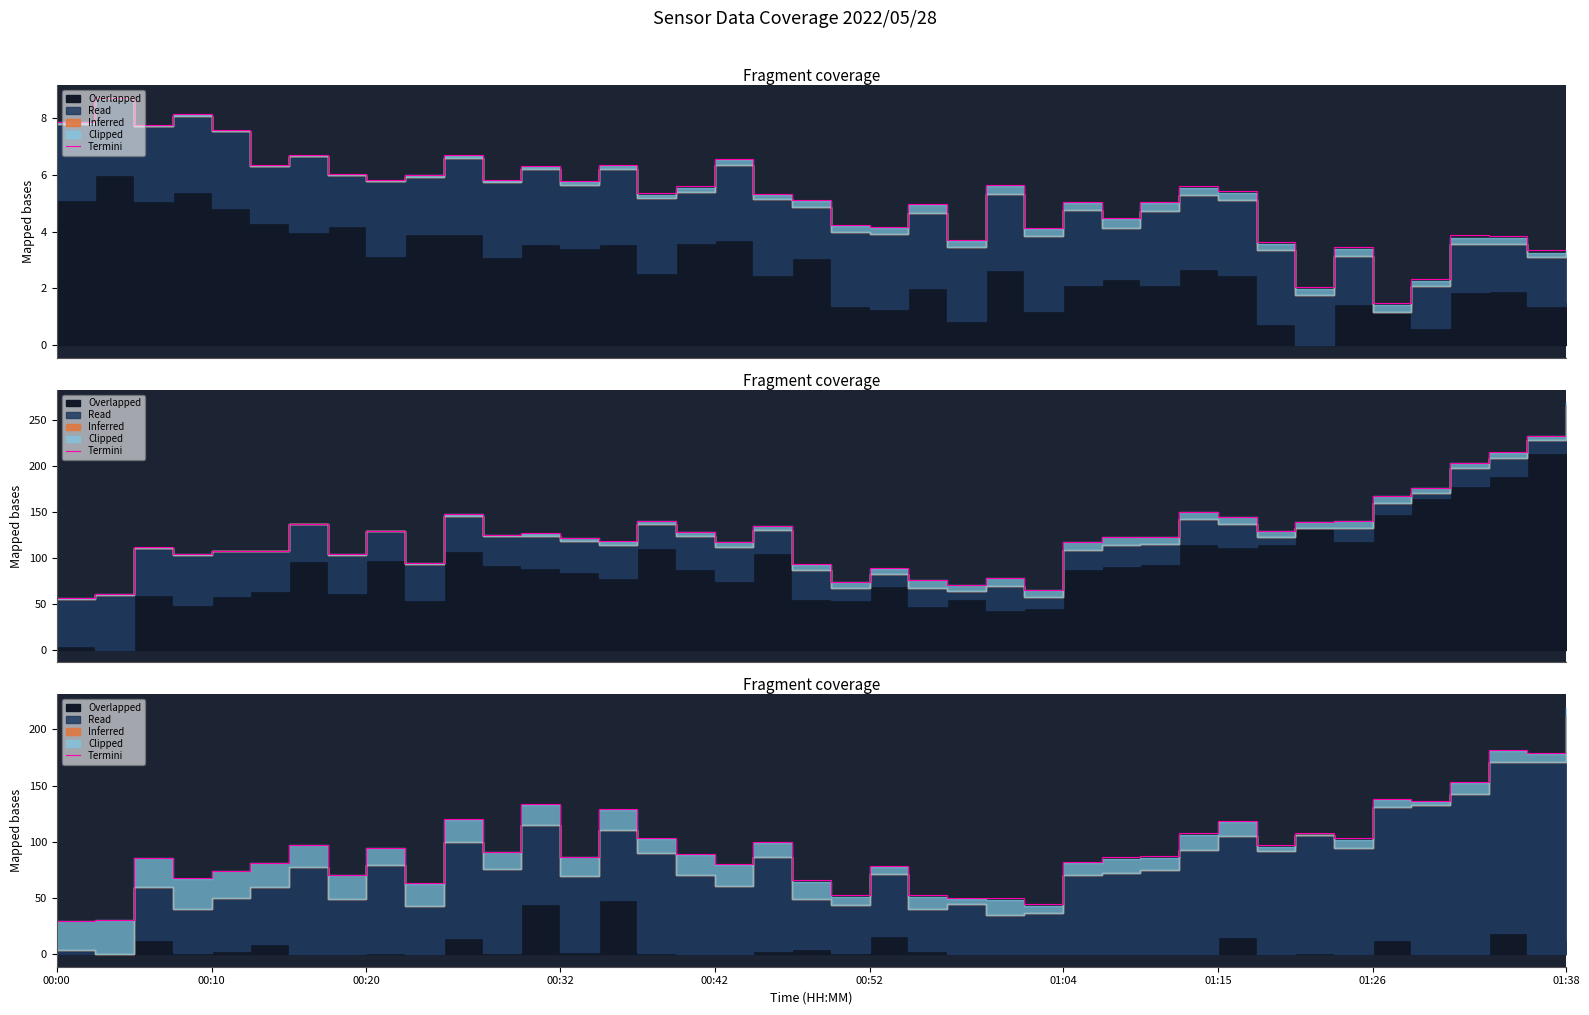

What is the change in value from 12 to 33?

-30.1